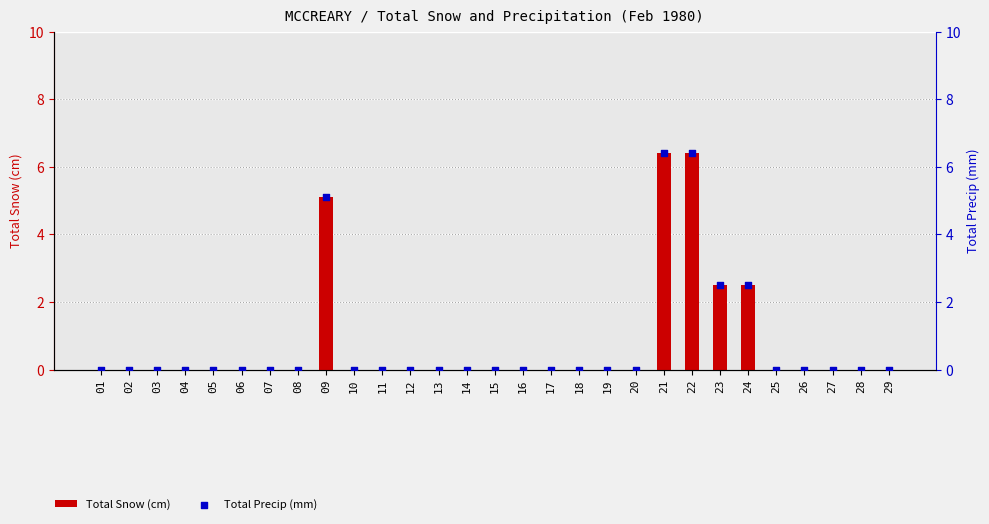

Which series contains the lowest Y value?

Total Snow (cm)